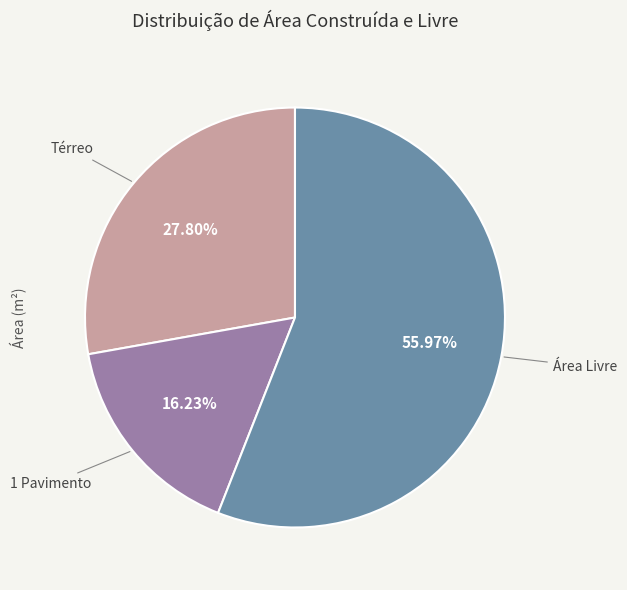

To the nearest percent, what percentage of the pie is Área Livre?

56%